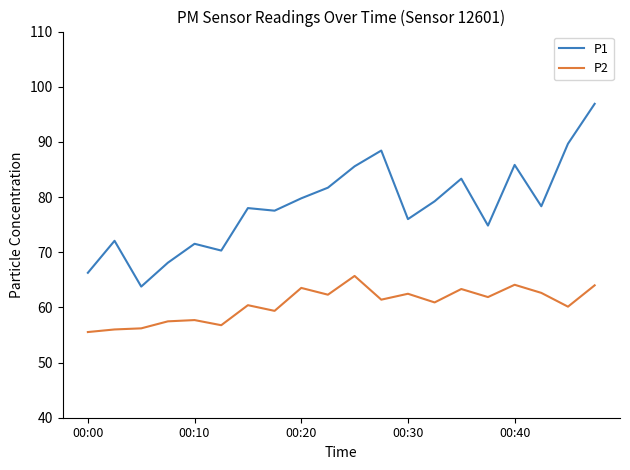

What is the lowest value of the P2 series?

55.5